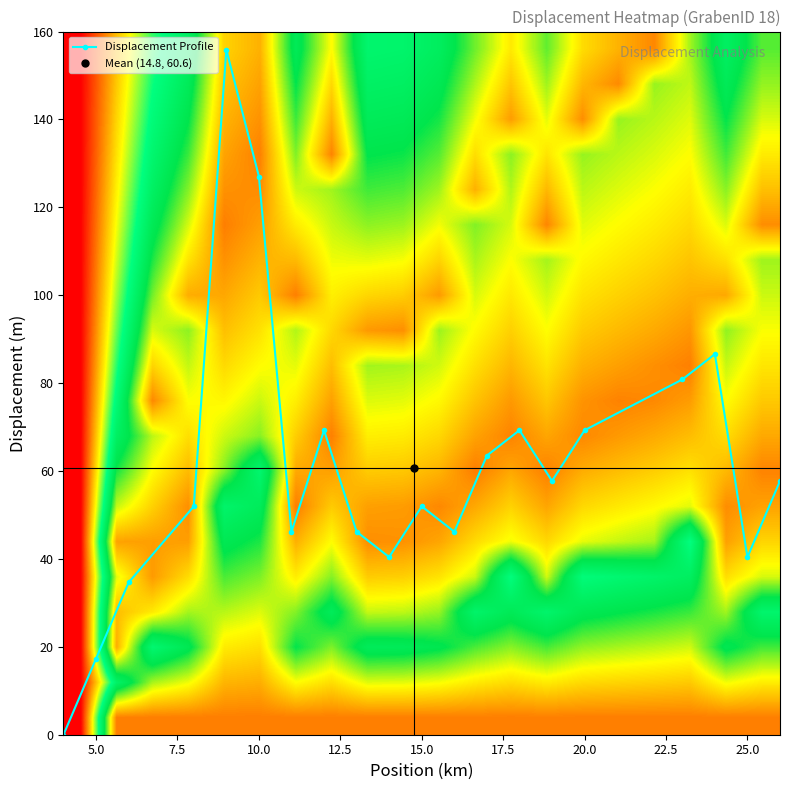

Which series has the widest spread of values?

Displacement Profile